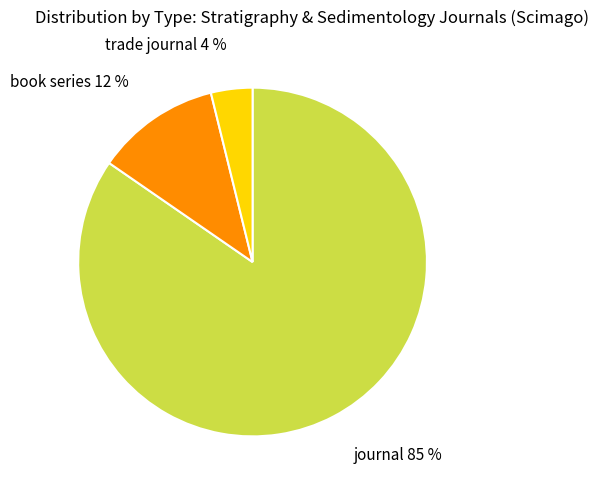

To the nearest percent, what is the difference between the book series and trade journal slice percentages?

8%